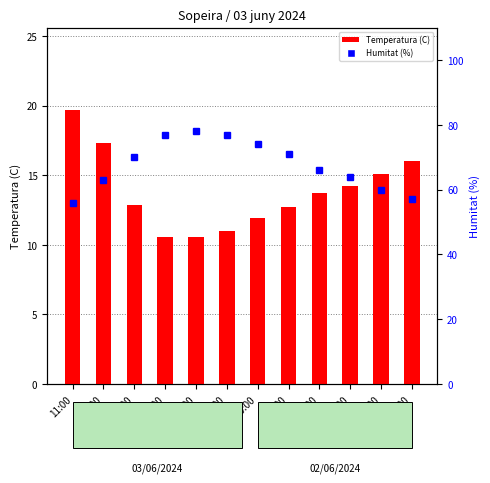

The value of Temperatura (C) at 07:00 is 14.3. True or false?

False